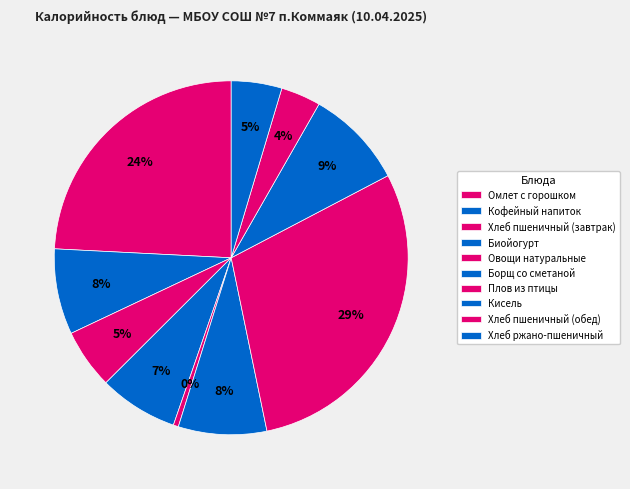

What is the change in value from Биойогурт to Хлеб ржано-пшеничный?

-33.5